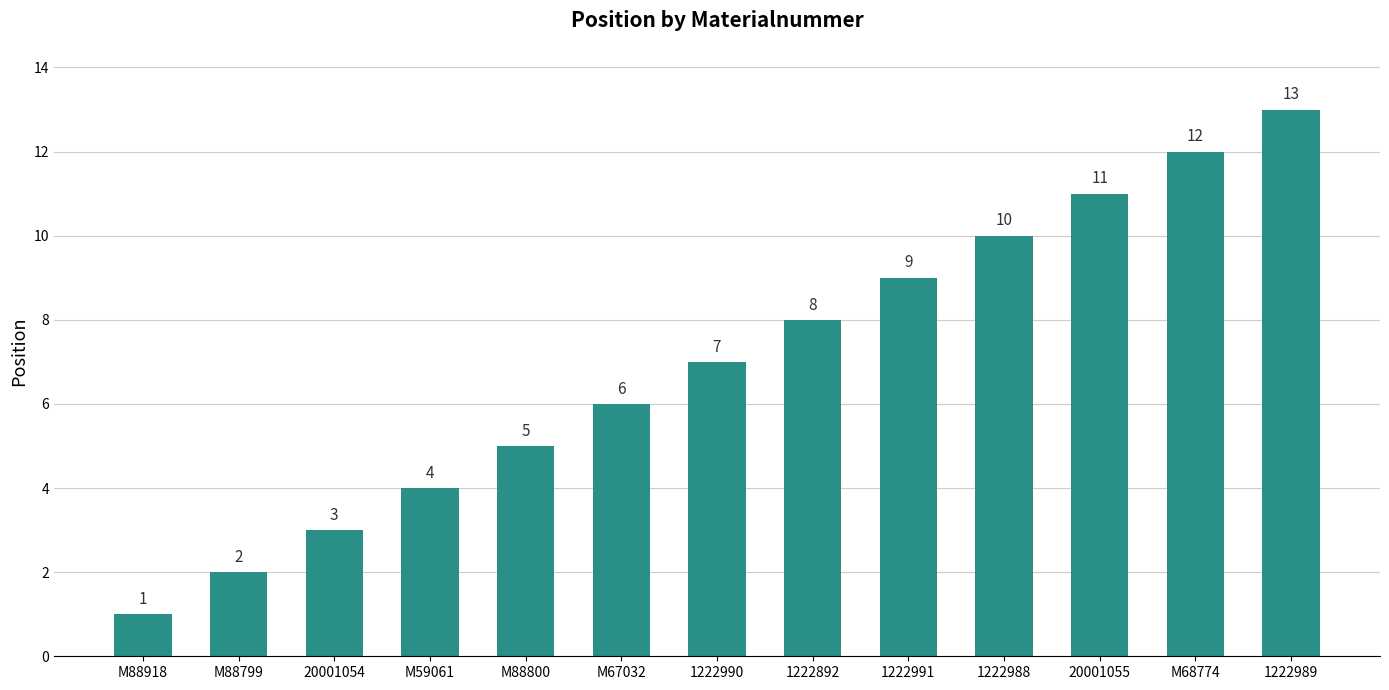

Which category has the lowest value across all series?

M88918